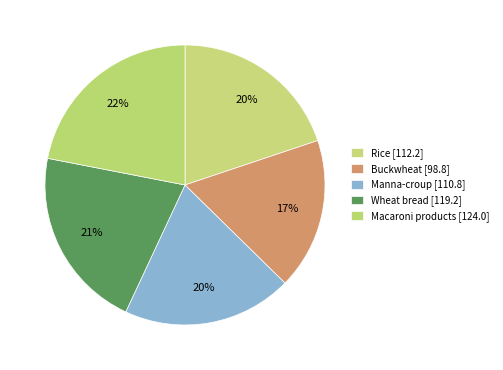

Is there any slice that represents more than half of the pie?

No